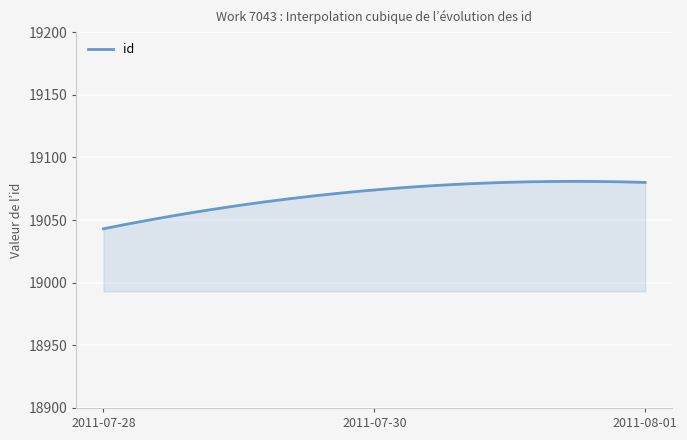

What is the greatest value displayed?

19080.8